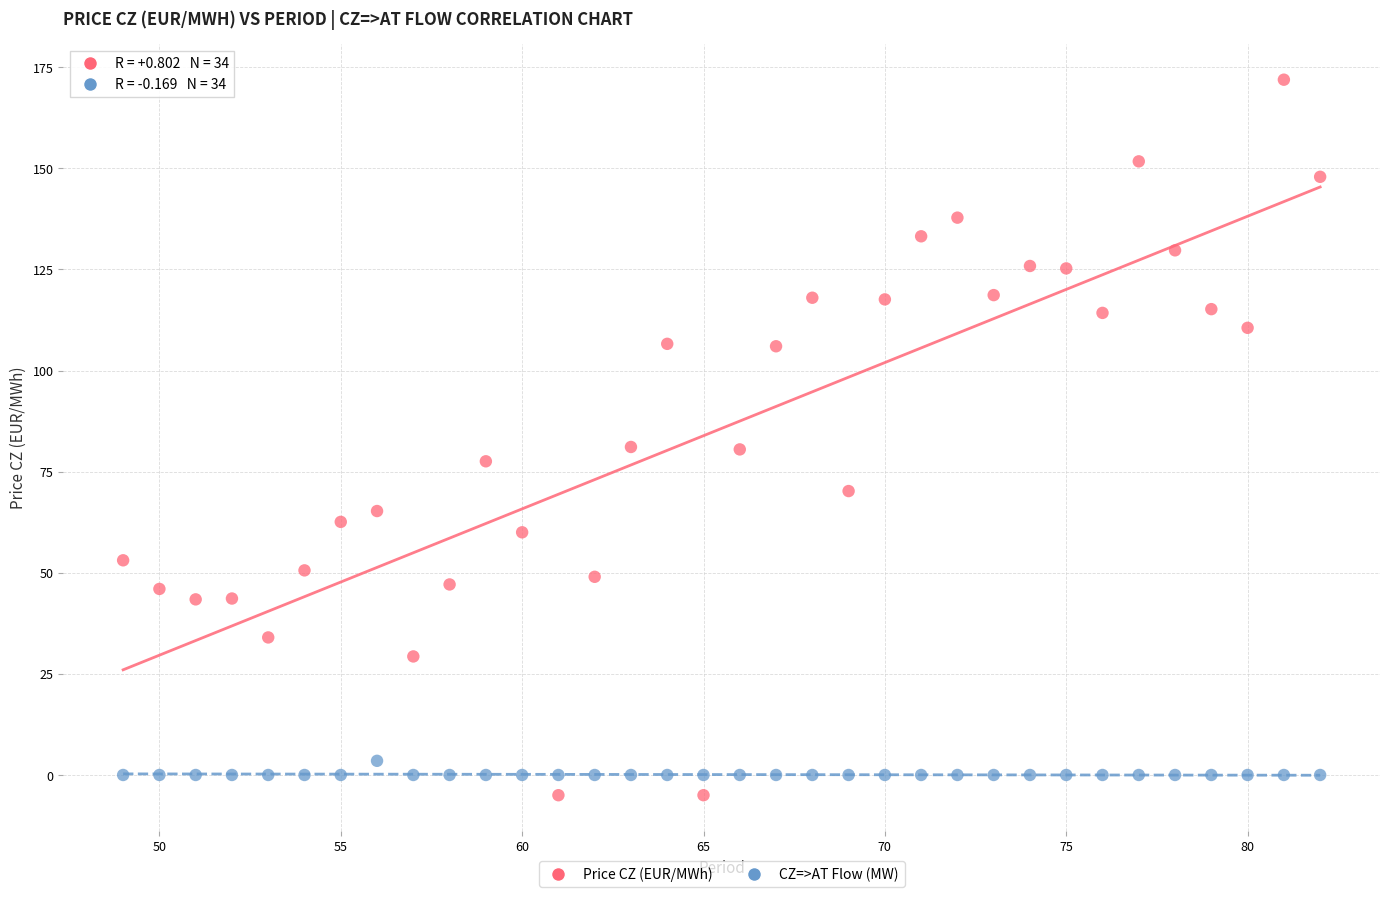

Across all data points, what is the range of Y values (max minus min)?

176.9